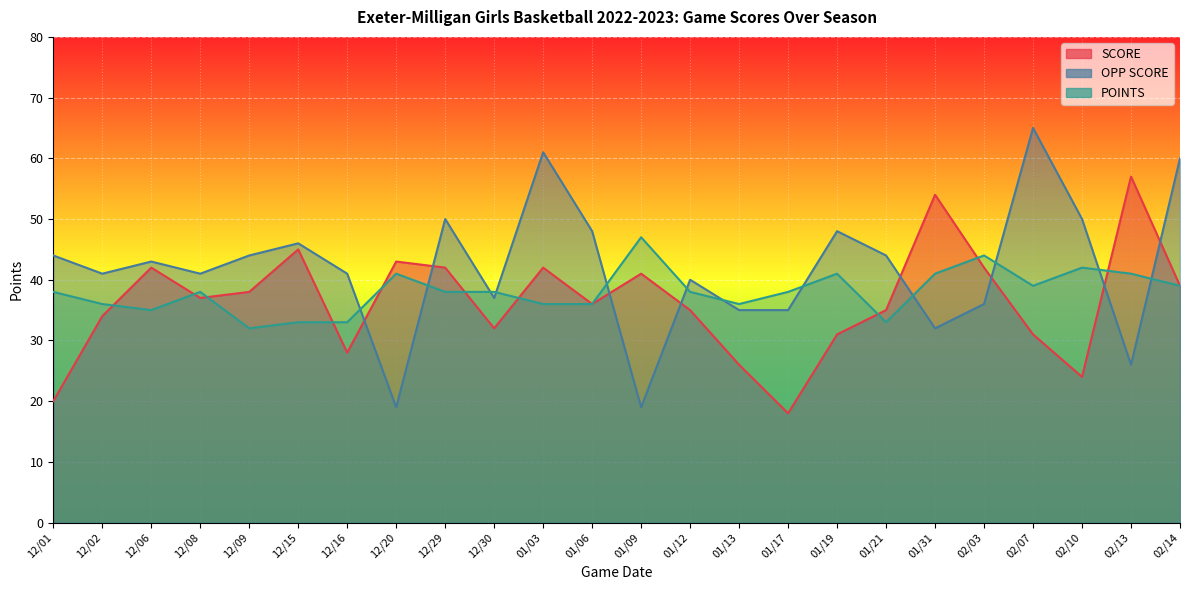

At which label does POINTS first exceed 38?

12/20